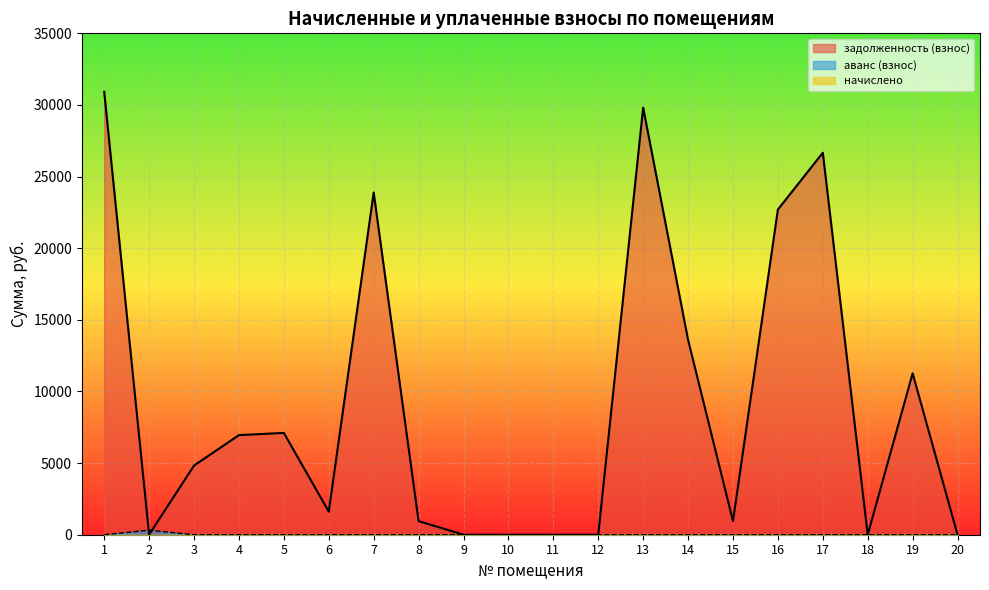

Is the value of задолженность (взнос) at 12 greater than the value of начислено at 12?

No